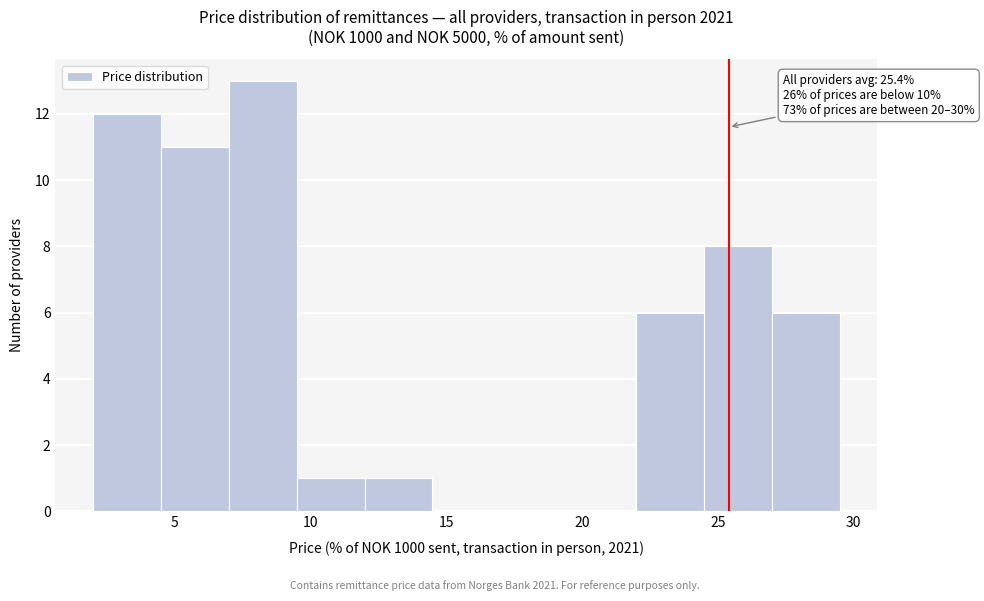

Which range on the x-axis has the tallest bar?

7.0 to 9.5